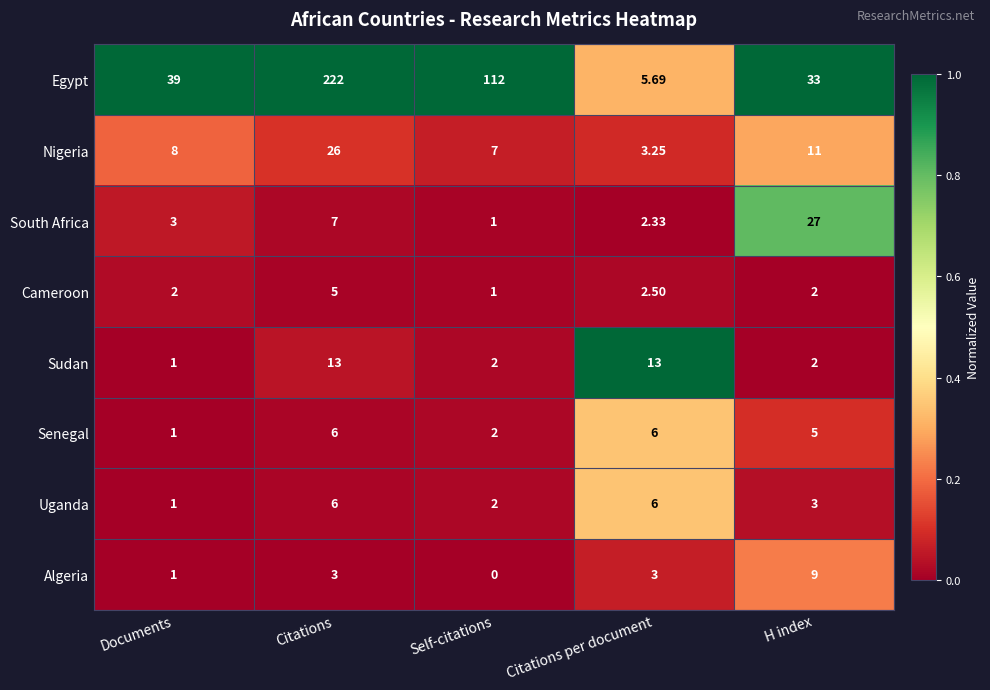

List the labels in order of Nigeria value, largest first.

Citations, H index, Documents, Self-citations, Citations per document